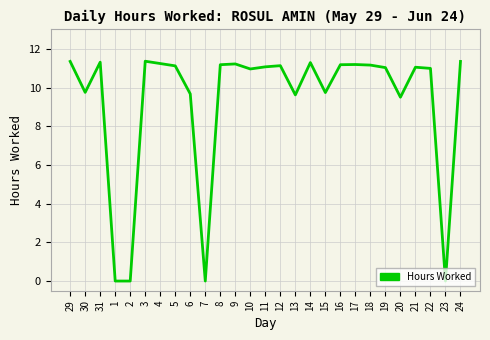

Between 23 and 5, which is larger?

5